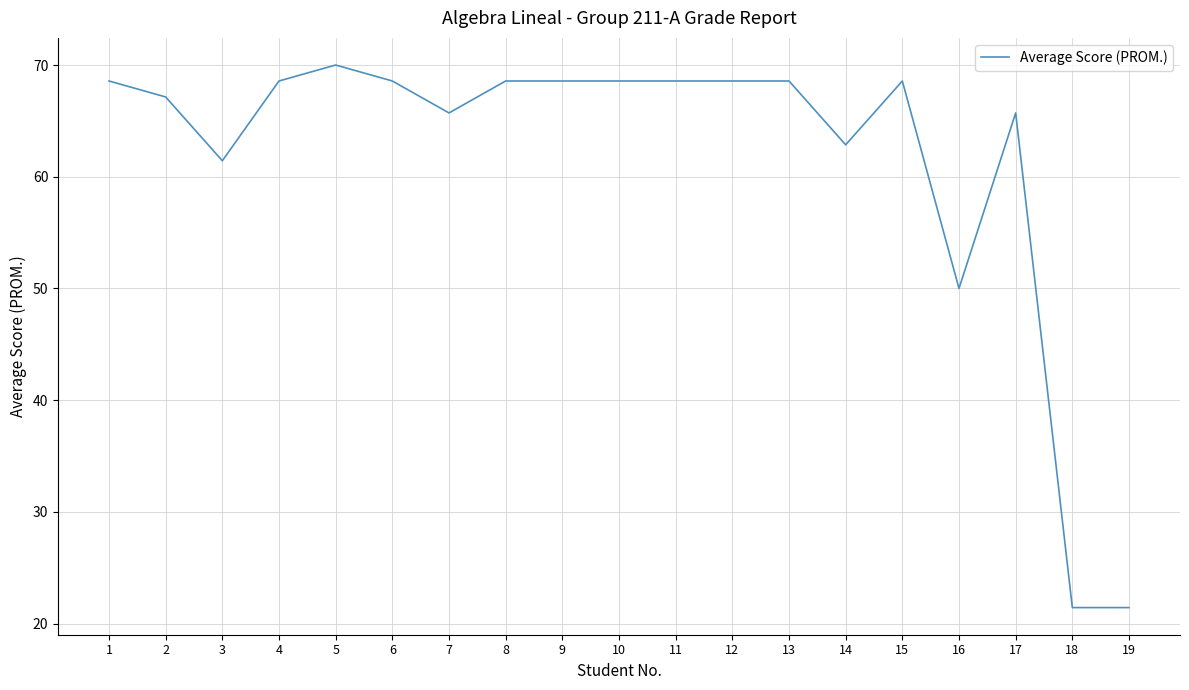

Reading left to right, extract all data points from this chart.

1=68.6	2=67.1	3=61.4	4=68.6	5=70.0	6=68.6	7=65.7	8=68.6	9=68.6	10=68.6	11=68.6	12=68.6	13=68.6	14=62.9	15=68.6	16=50.0	17=65.7	18=21.4	19=21.4